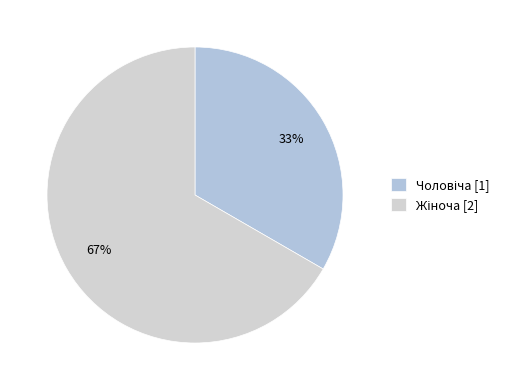

Count the number of slices in the pie.

2